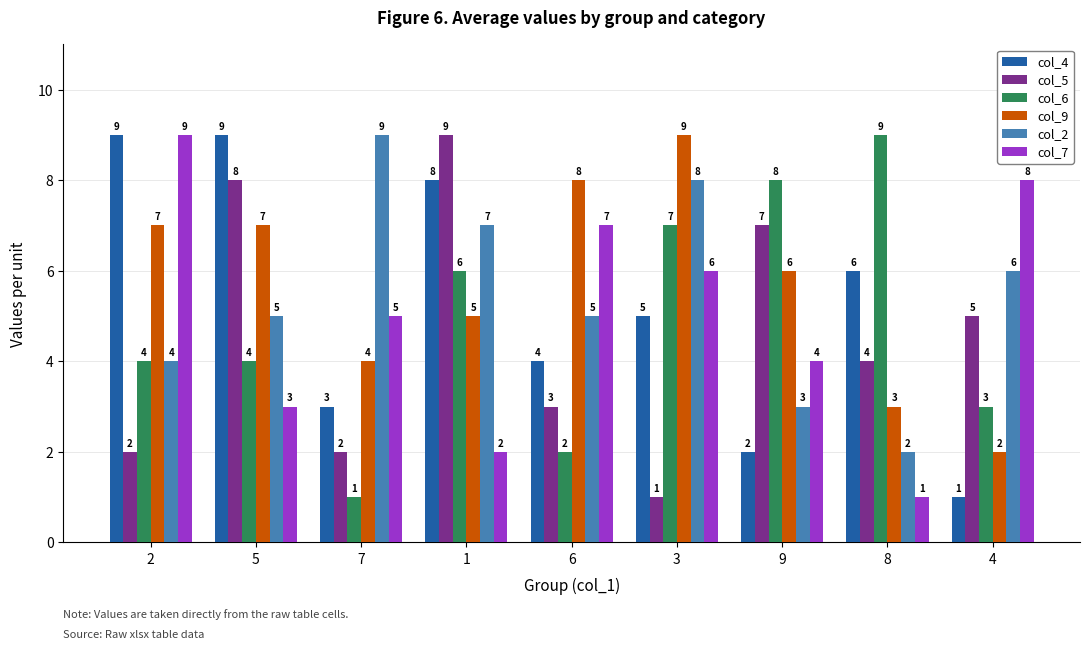

Reading left to right, extract all data points from this chart.

col_4: 2=9	5=9	7=3	1=8	6=4	3=5	9=2	8=6	4=1
col_5: 2=2	5=8	7=2	1=9	6=3	3=1	9=7	8=4	4=5
col_6: 2=4	5=4	7=1	1=6	6=2	3=7	9=8	8=9	4=3
col_9: 2=7	5=7	7=4	1=5	6=8	3=9	9=6	8=3	4=2
col_2: 2=4	5=5	7=9	1=7	6=5	3=8	9=3	8=2	4=6
col_7: 2=9	5=3	7=5	1=2	6=7	3=6	9=4	8=1	4=8